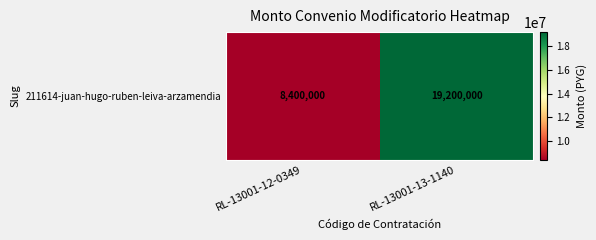

Rank the categories by value from highest to lowest.

RL-13001-13-1140, RL-13001-12-0349